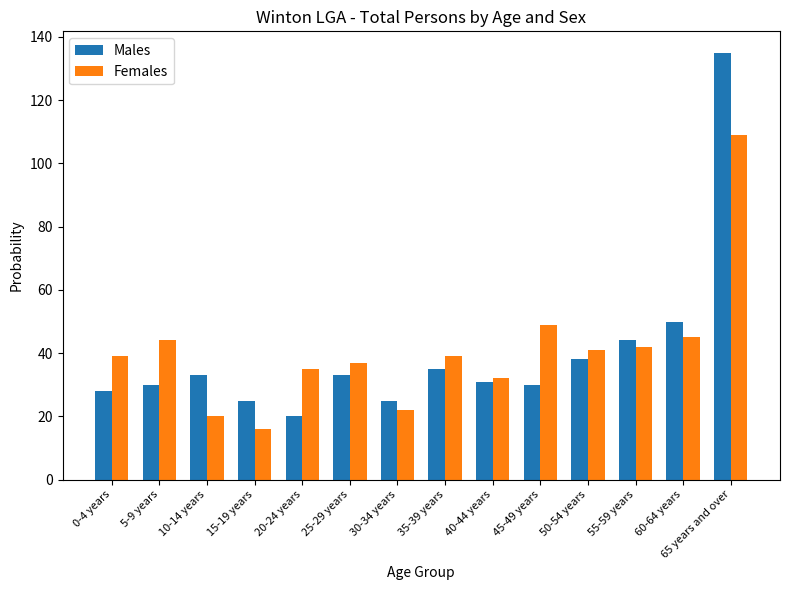

What position from the right is 10-14 years?

12